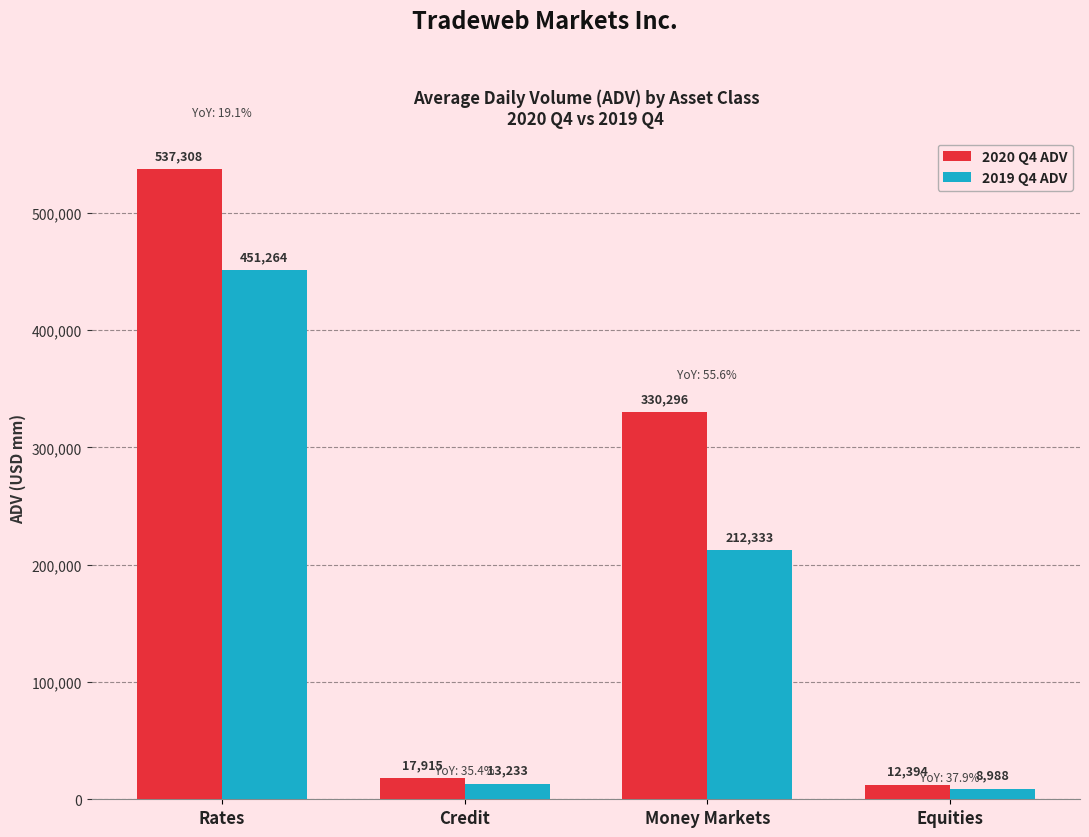

What is the label of the 2nd bar from the left?

Credit